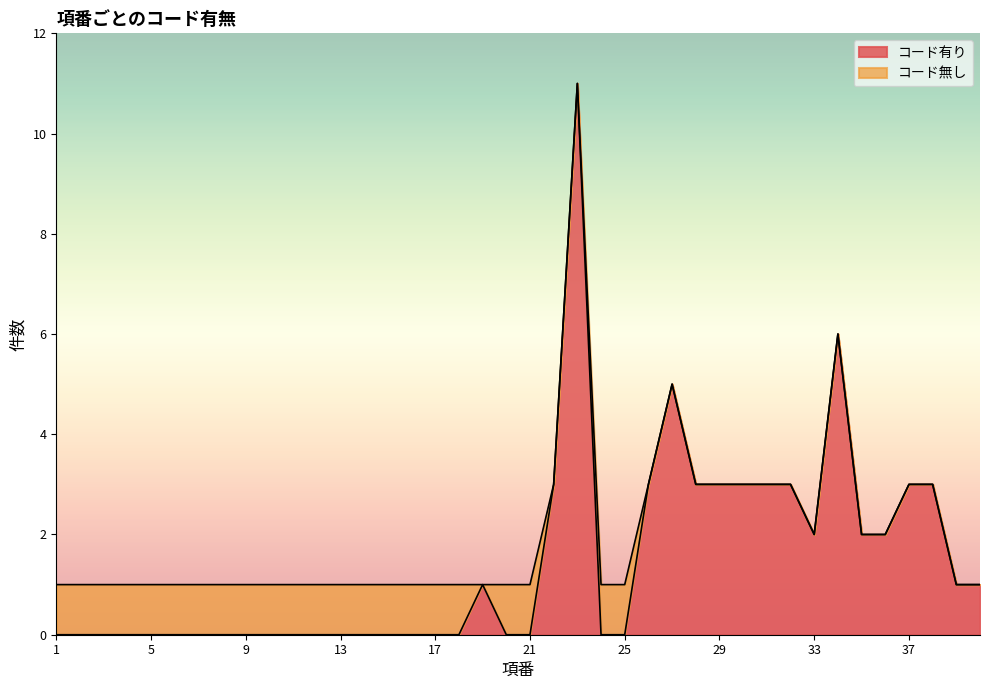

What is the change in value from 6 to 31?

+3